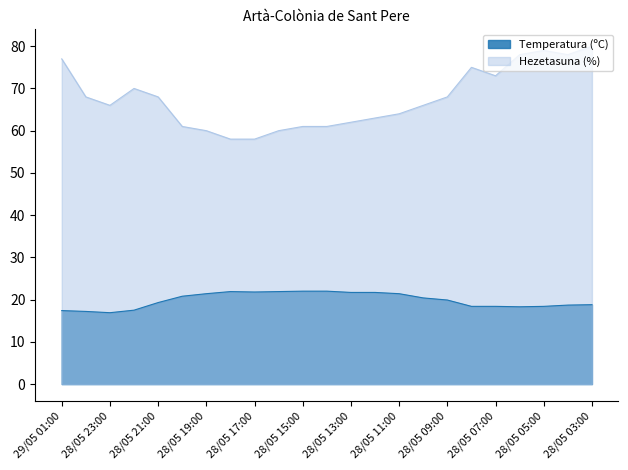

Between 28/05 18:00 and 28/05 15:00, which series saw the biggest shift?

Hezetasuna (%)